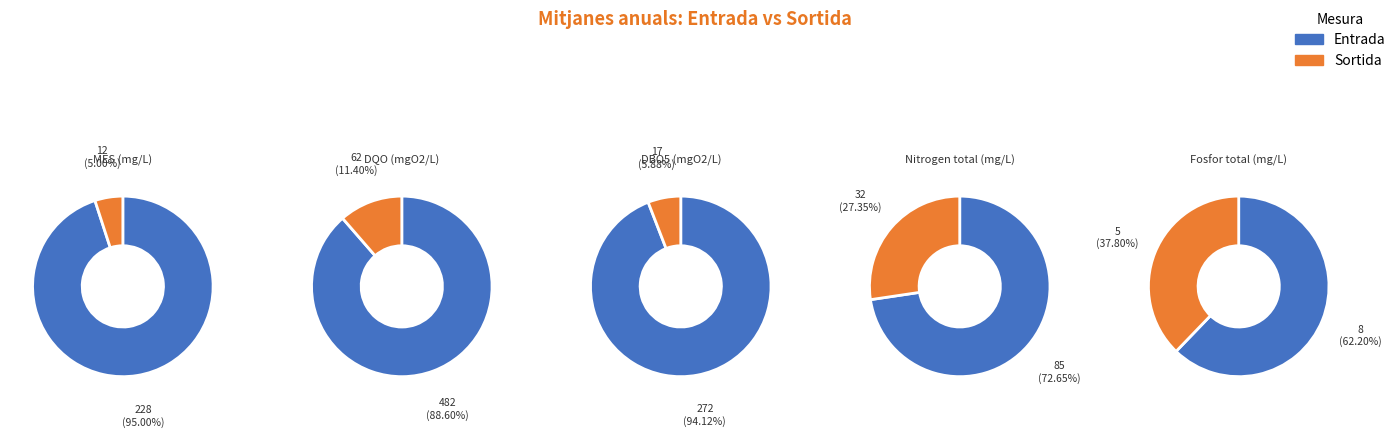

Which series has the widest spread of values?

DQO (mgO2/L)